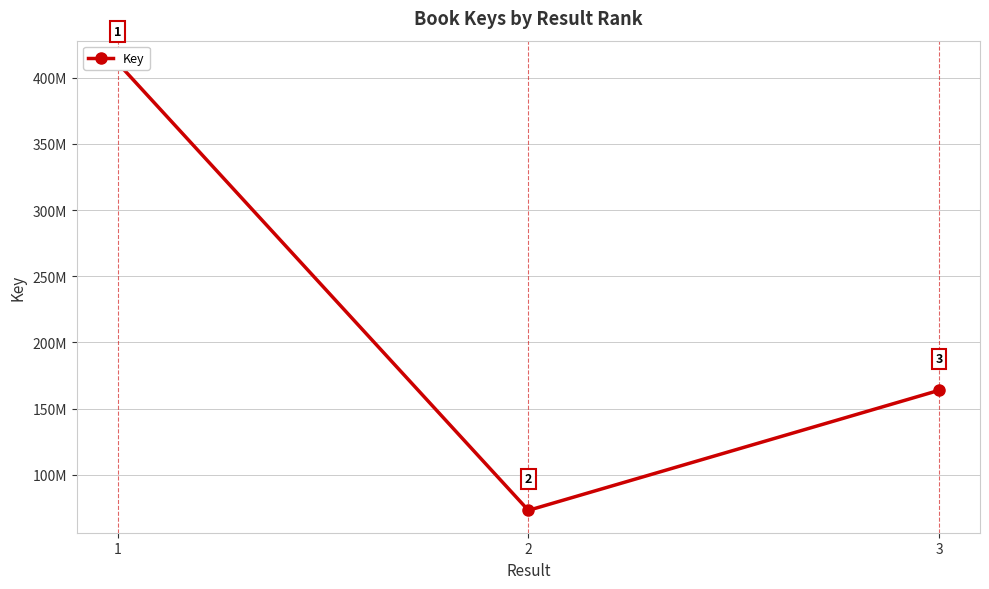

Which has a higher value, 1 or 2?

1